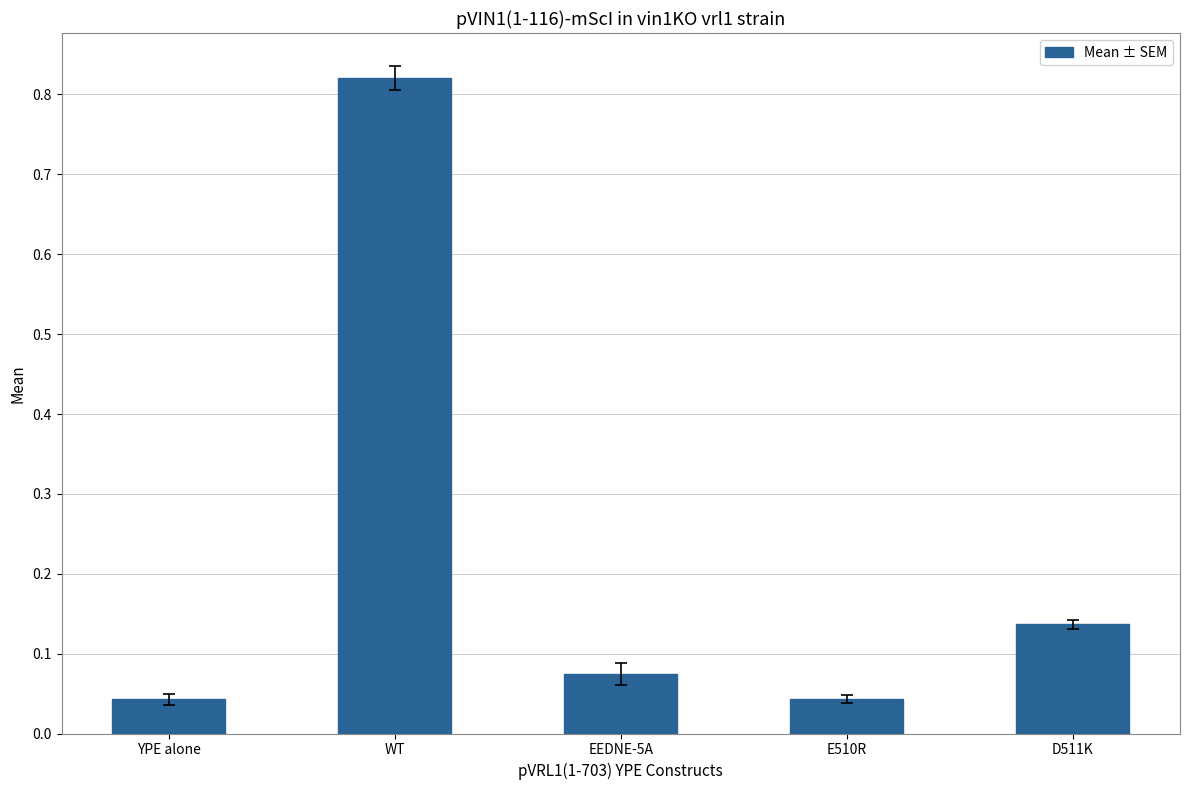

Which category has the highest value across all series?

WT